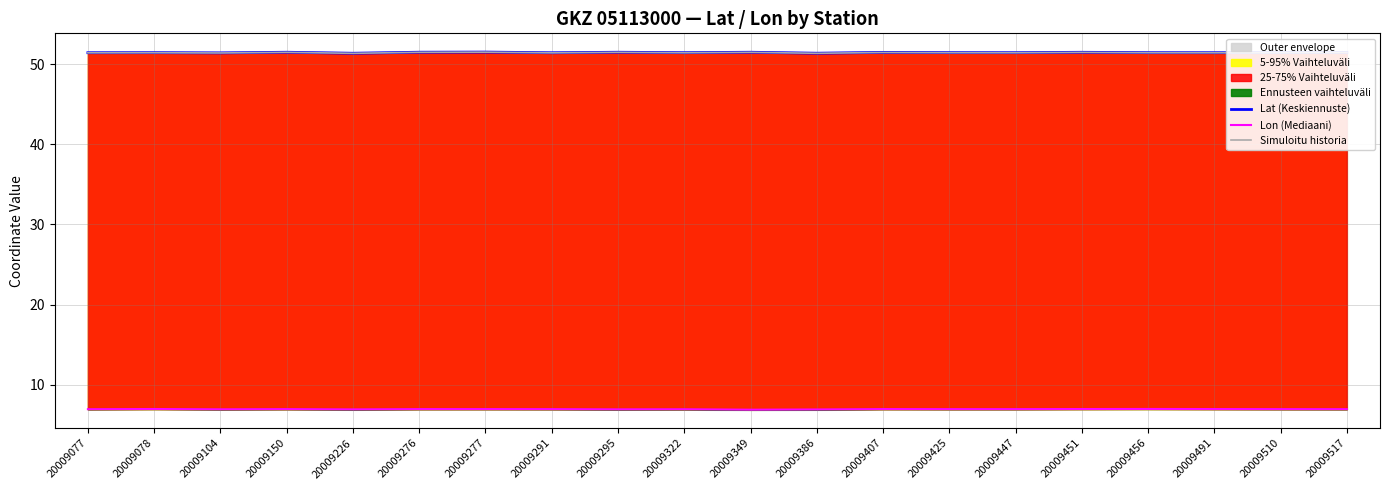

How many lines are shown in the chart?

3